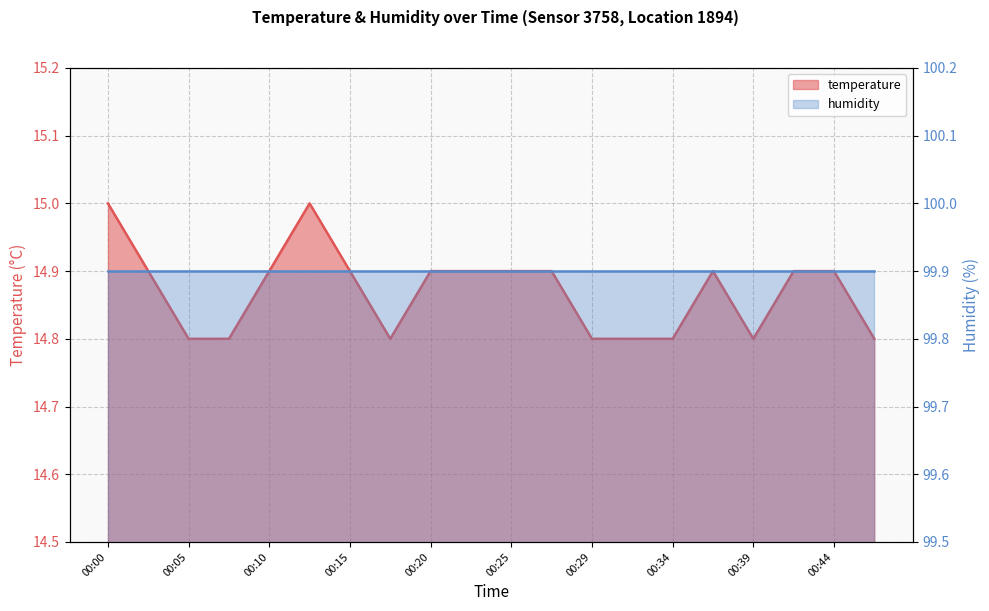

What is the greatest value displayed?

15.0